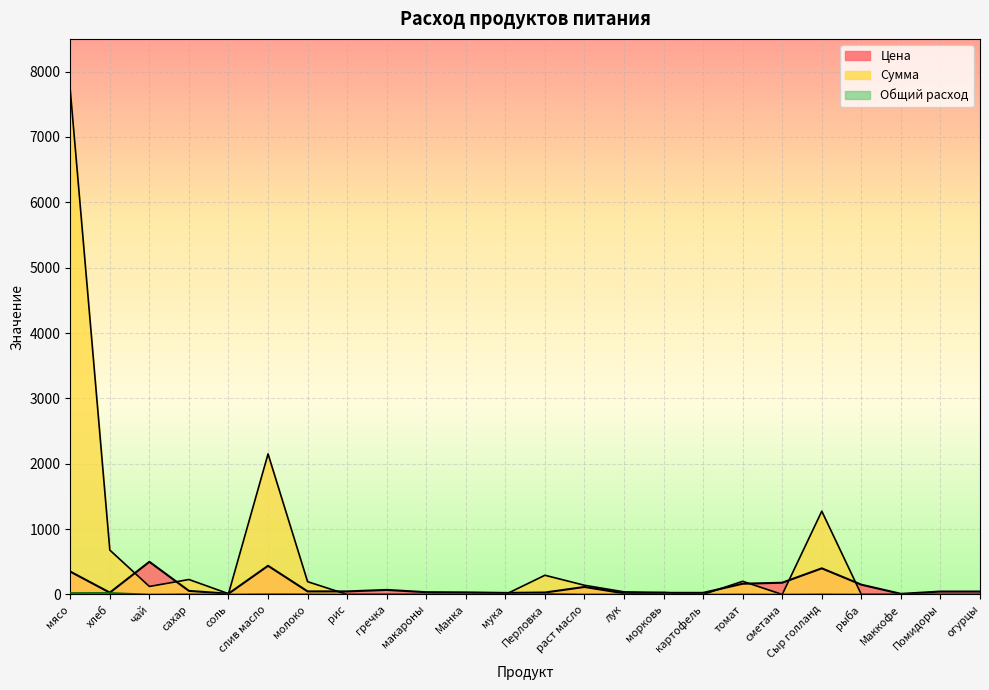

True or false: Цена and Общий расход cross at least once.

False